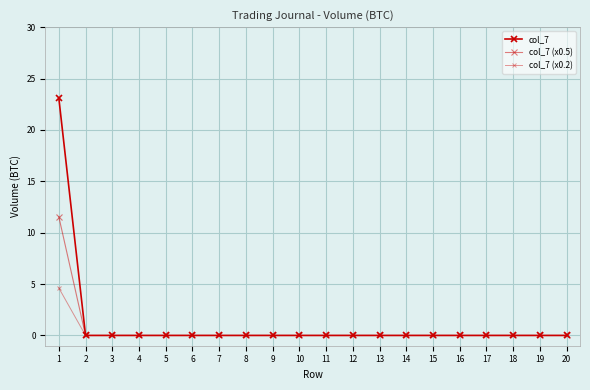

List the series in order of their peak value, lowest first.

col_7 (x0.2), col_7 (x0.5), col_7